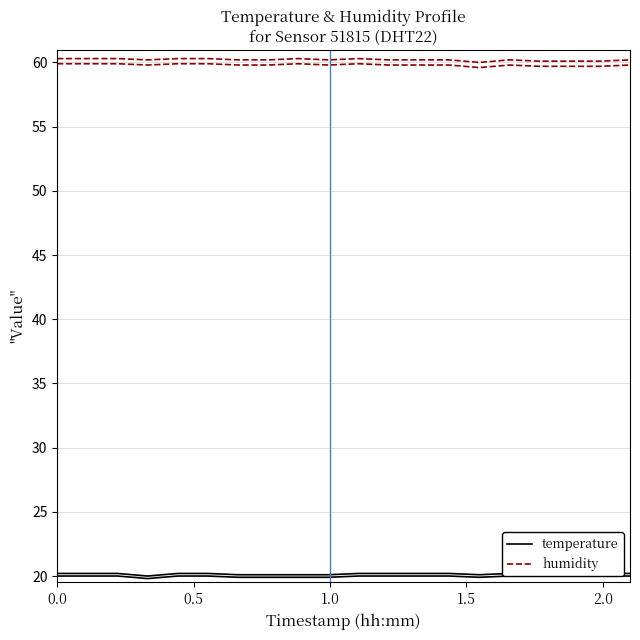

What are all the series names shown in the legend?

temperature, humidity